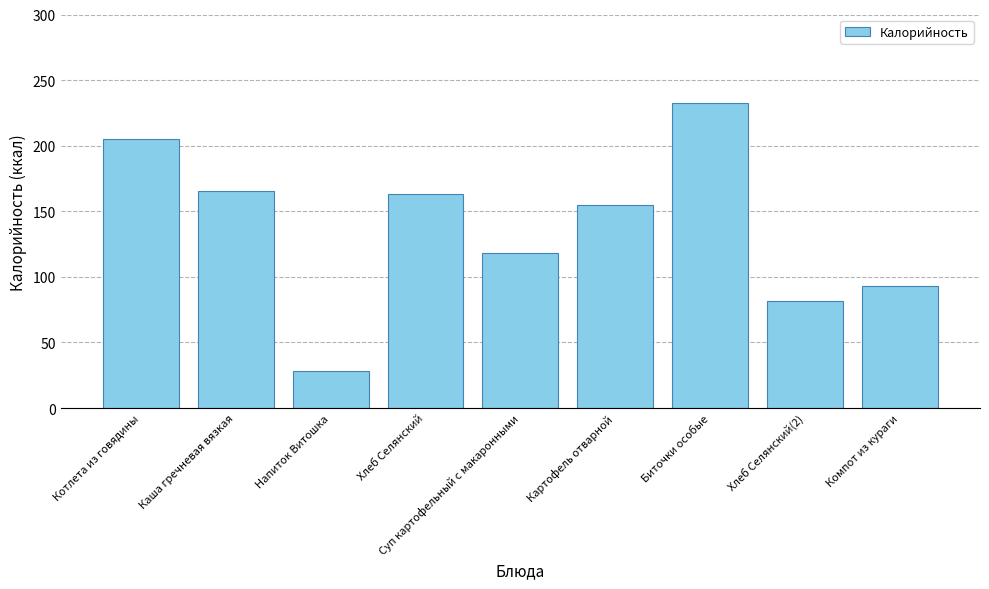

Is it true that the value at Картофель отварной is 240.7?

False